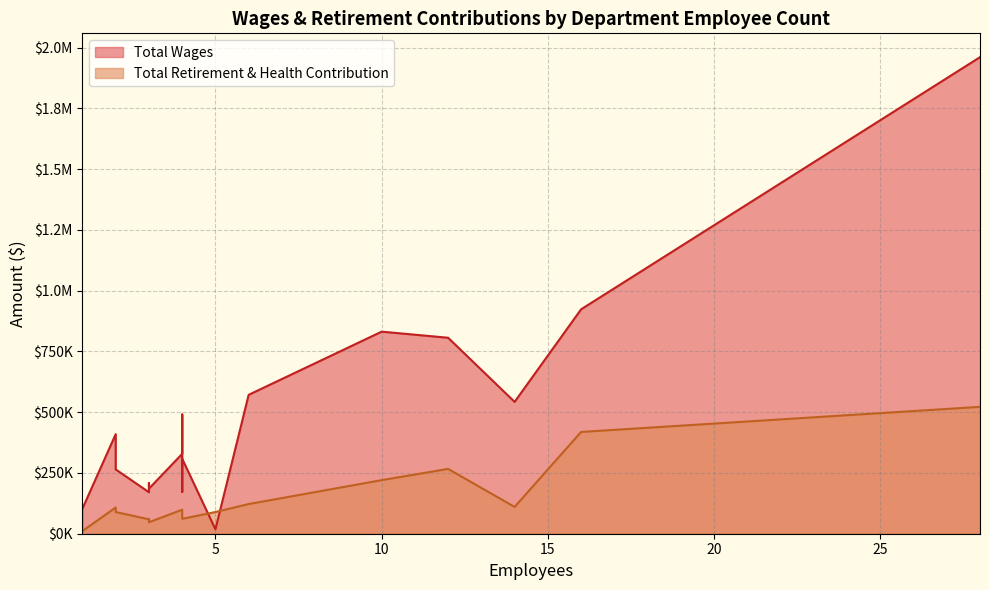

Rank the categories by Total Wages value from highest to lowest.

28, 16, 10, 12, 6, 14, 4, 2, 4, 4, 4, 2, 3, 3, 4, 3, 1, 5